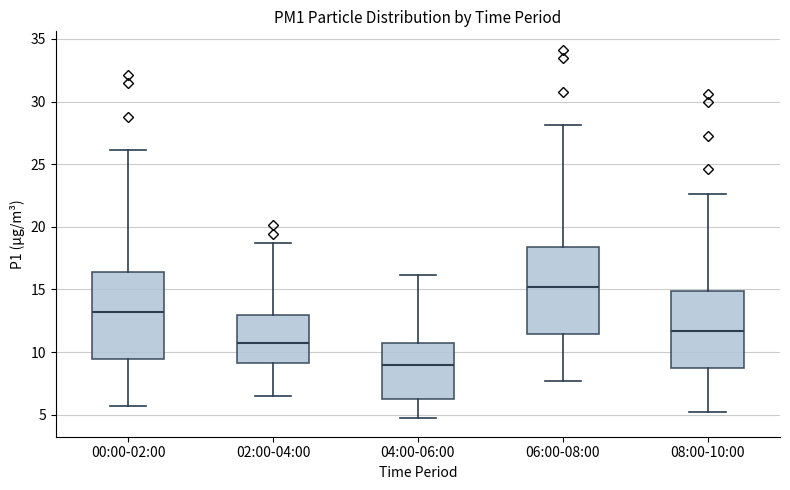

Reading left to right, read every box against the y-axis: the position of its median line, the range the box covers, and the ends of its whiskers. The values are not printed on the chart, so give them approximately, as read against the axis.

00:00-02:00: median 13.0, box 9.5 to 16.5, whiskers 5.5 to 26.0
02:00-04:00: median 11.0, box 9.0 to 13.0, whiskers 6.5 to 18.5
04:00-06:00: median 9.0, box 6.5 to 10.5, whiskers 4.5 to 16.0
06:00-08:00: median 15.0, box 11.5 to 18.5, whiskers 7.5 to 28.0
08:00-10:00: median 11.5, box 8.5 to 15.0, whiskers 5.0 to 22.5